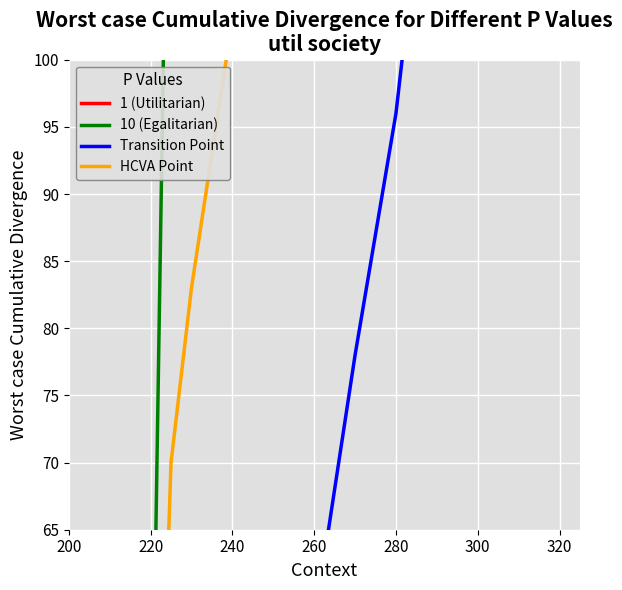

What is the difference between the maximum and minimum values in the Transition Point series?

165